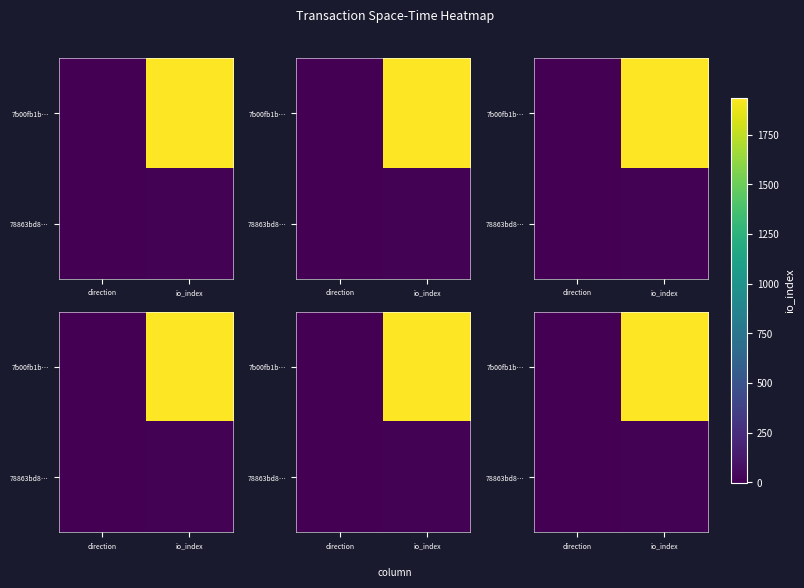

What is the difference between the 7b00fb1b… values at io_index and direction?

1938